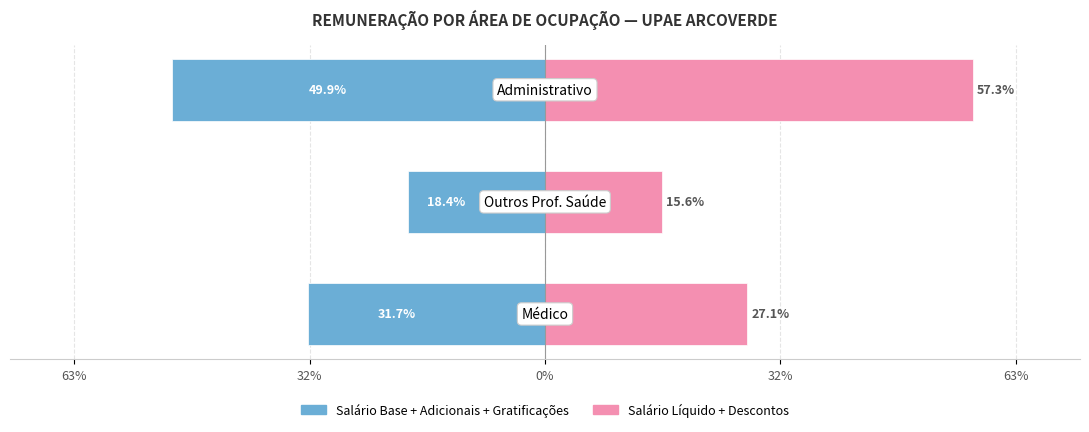

Reading left to right, transcribe all the data shown in this chart.

Salário Base + Adicionais + Gratificações: -31.7	-18.4	-49.9
Salário Líquido + Descontos: 27.1	15.6	57.3